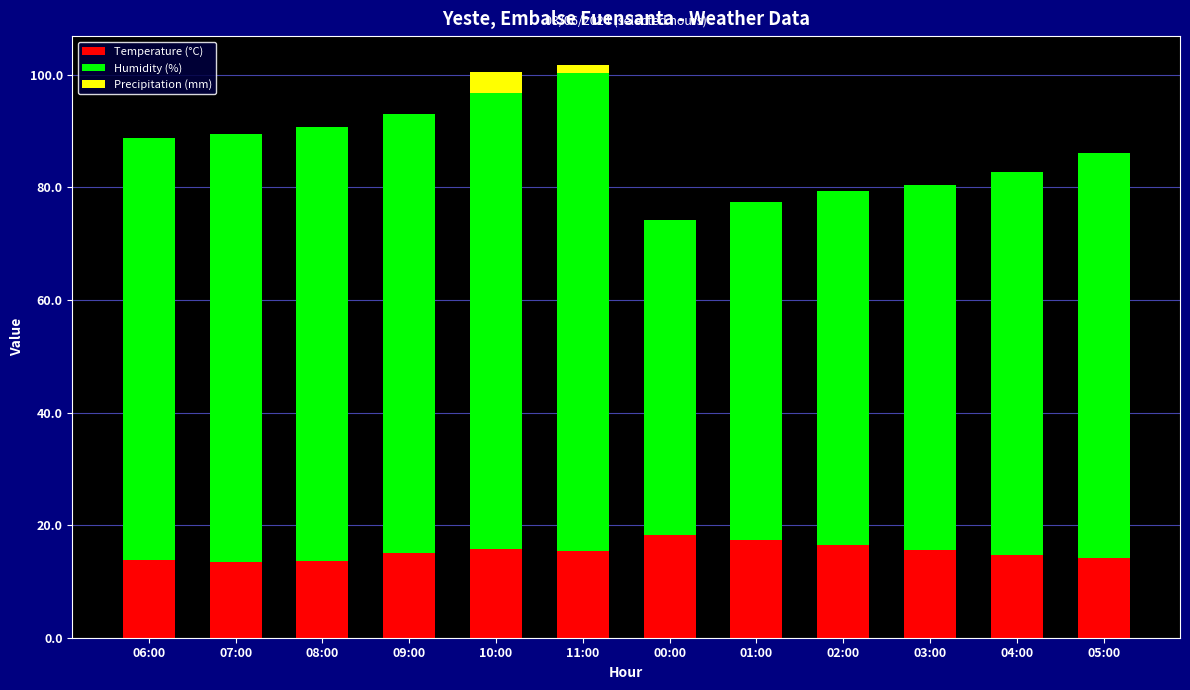

True or false: Temperature (°C) has a value of 15.4 at 11:00.

True